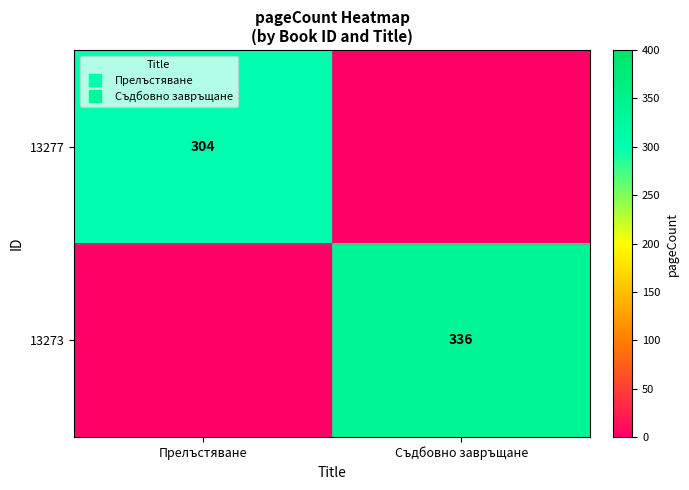

Which category has the highest value in the 13273 series?

Съдбовно завръщане